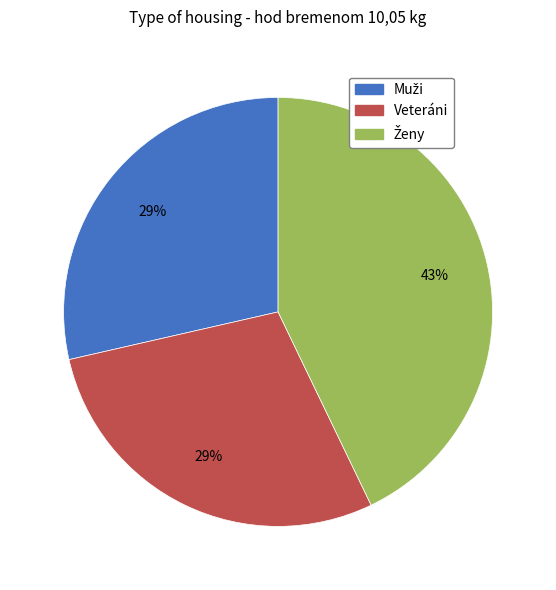

What percentage is the Veteráni slice, to the nearest percent?

29%